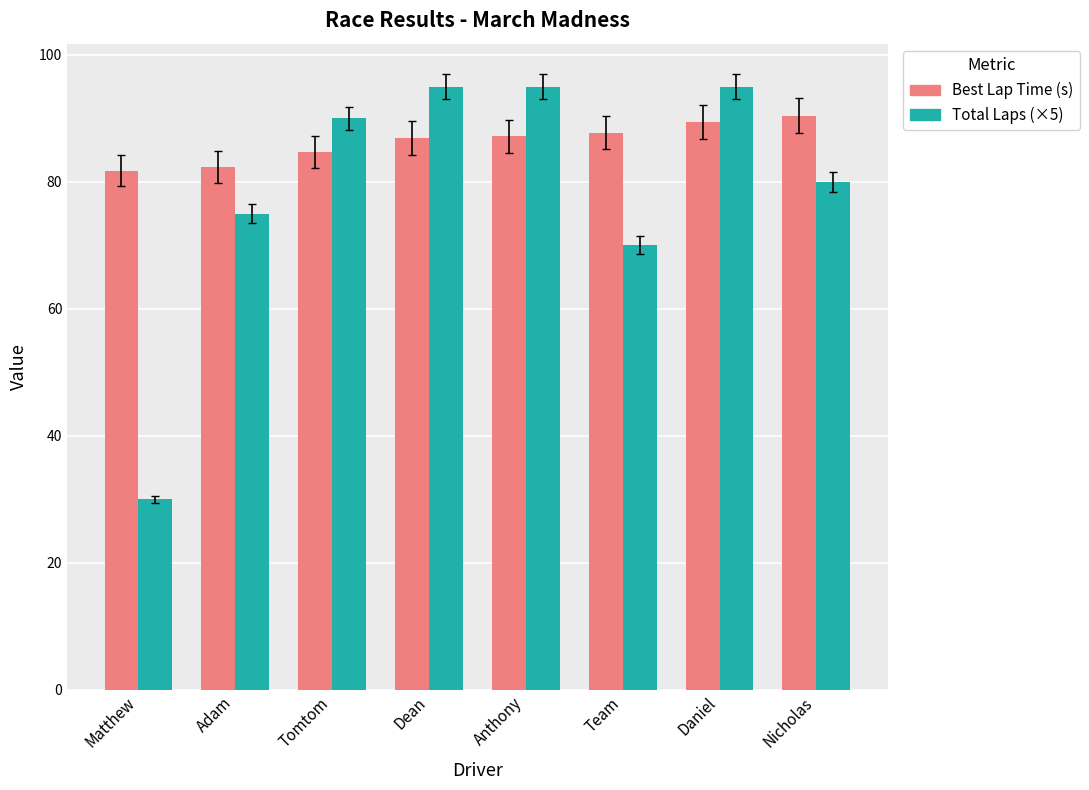

True or false: Total Laps (×5) has a value of 23.2 at Adam.

False